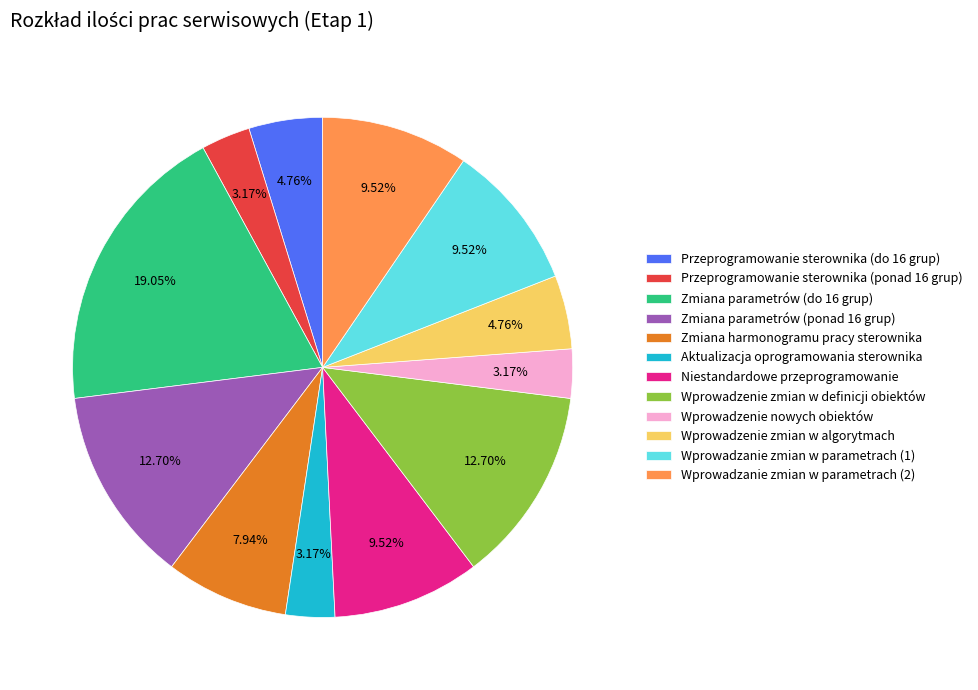

Between Wprowadzanie zmian w parametrach (1) and Zmiana parametrów (ponad 16 grup), which is larger?

Zmiana parametrów (ponad 16 grup)